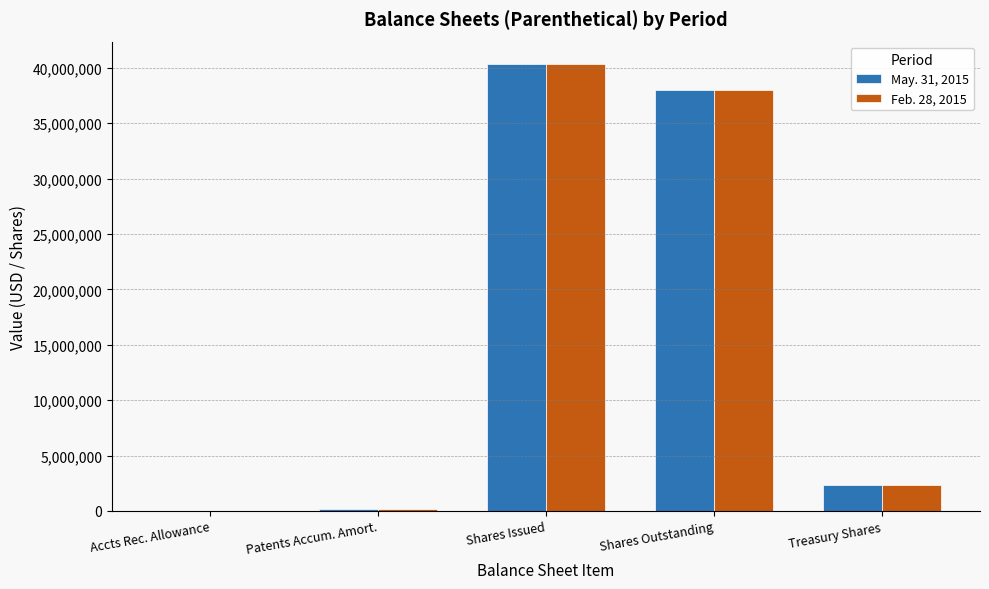

Is the value of May. 31, 2015 at Treasury Shares greater than the value of Feb. 28, 2015 at Shares Issued?

No